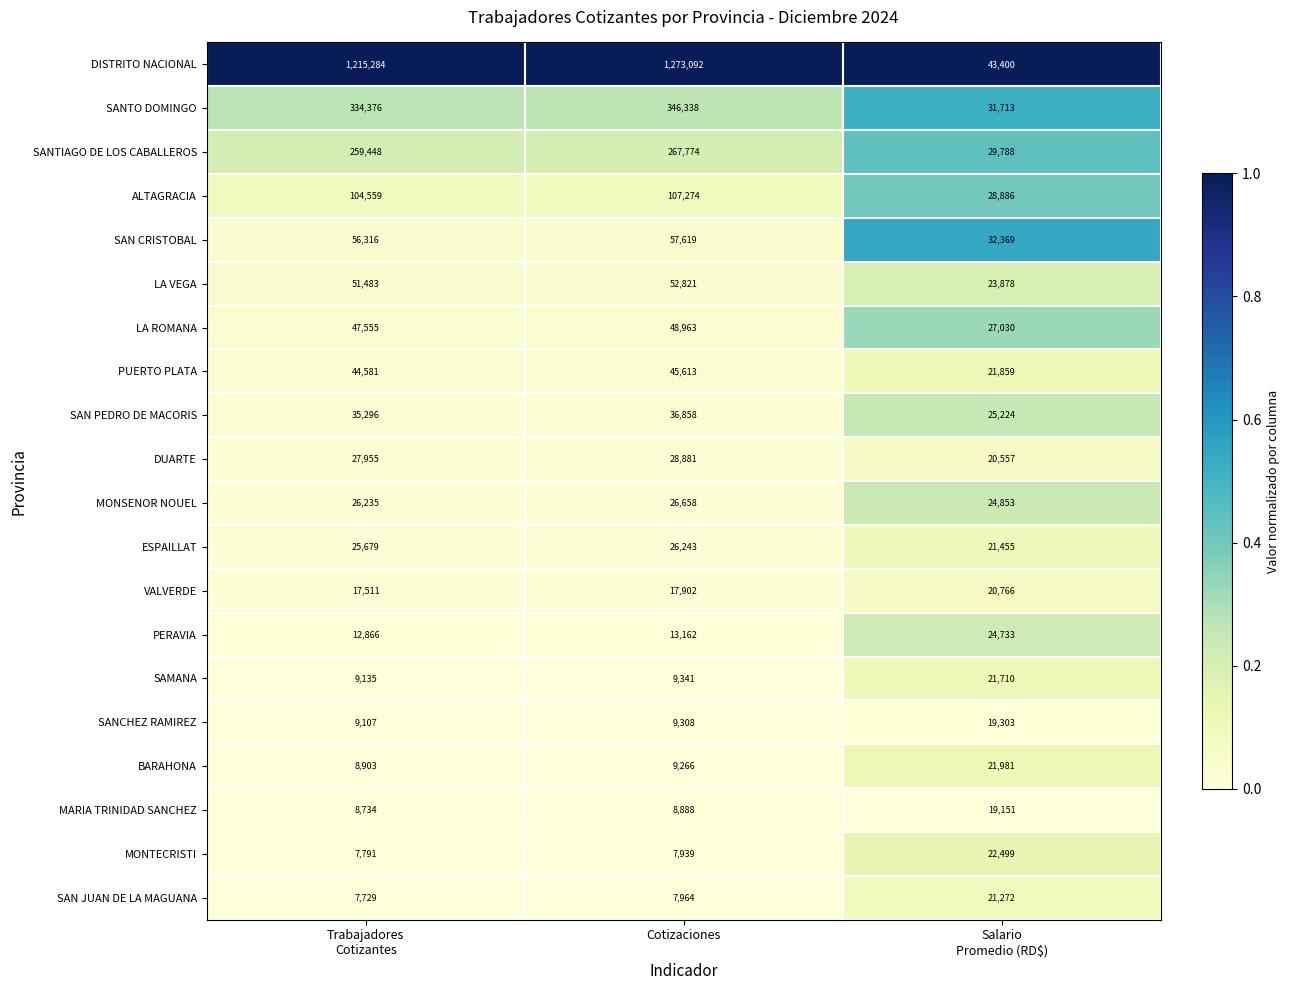

List the series in order of their peak value, highest first.

DISTRITO NACIONAL, SANTO DOMINGO, SANTIAGO DE LOS CABALLEROS, ALTAGRACIA, SAN CRISTOBAL, LA VEGA, LA ROMANA, PUERTO PLATA, SAN PEDRO DE MACORIS, DUARTE, MONSENOR NOUEL, ESPAILLAT, PERAVIA, MONTECRISTI, BARAHONA, SAMANA, SAN JUAN DE LA MAGUANA, VALVERDE, SANCHEZ RAMIREZ, MARIA TRINIDAD SANCHEZ